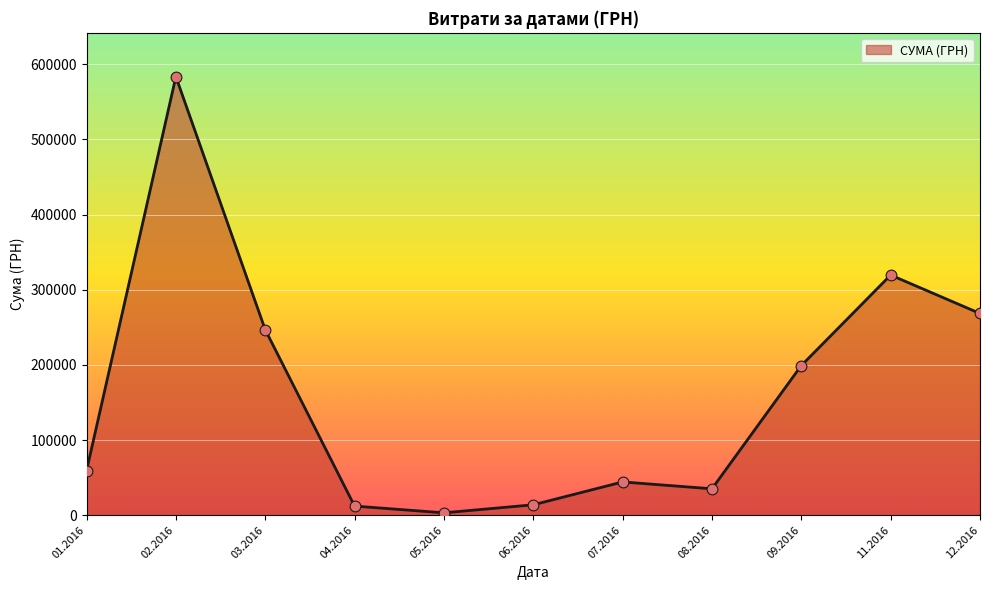

Which has a higher value, 07.2016 or 11.2016?

11.2016